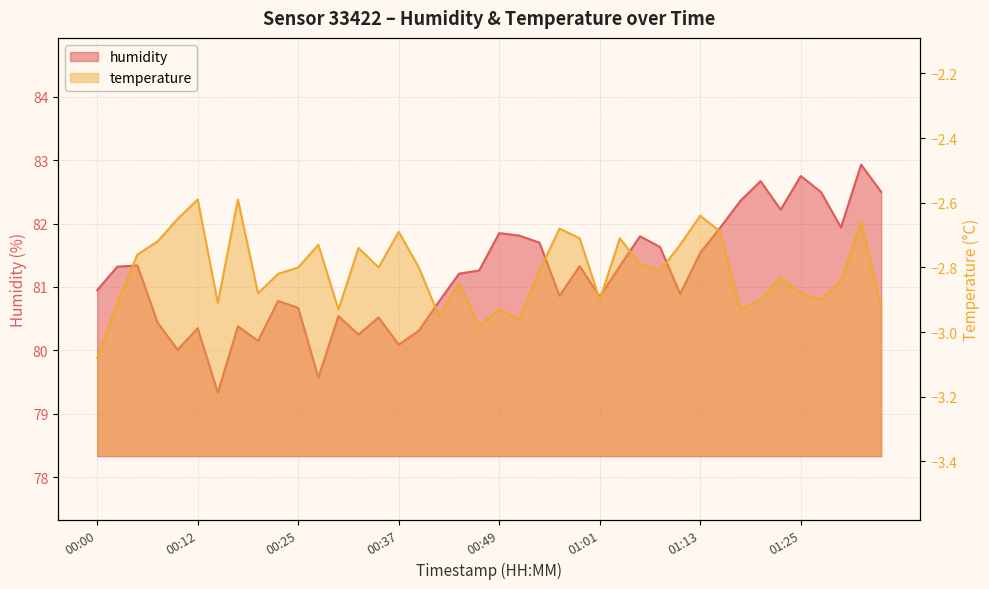

Reading left to right, transcribe all the data shown in this chart.

humidity: 81.0	81.3	81.3	80.4	80.0	80.3	79.3	80.4	80.2	80.8	80.7	79.6	80.5	80.2	80.5	80.1	80.3	80.8	81.2	81.3	81.8	81.8	81.7	80.9	81.3	80.8	81.3	81.8	81.6	80.9	81.5	81.9	82.4	82.7	82.2	82.8	82.5	81.9	82.9	82.5
temperature: -3.1	-2.9	-2.8	-2.7	-2.6	-2.6	-2.9	-2.6	-2.9	-2.8	-2.8	-2.7	-2.9	-2.7	-2.8	-2.7	-2.8	-3.0	-2.9	-3.0	-2.9	-3.0	-2.8	-2.7	-2.7	-2.9	-2.7	-2.8	-2.8	-2.7	-2.6	-2.7	-2.9	-2.9	-2.8	-2.9	-2.9	-2.8	-2.7	-2.9